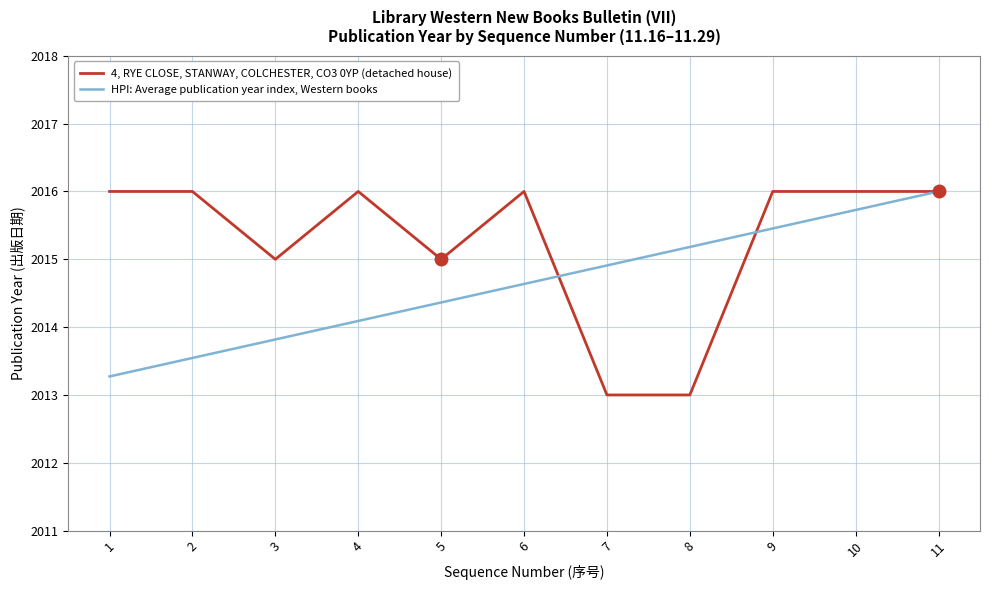

What is the total value across all series at 3?

4028.8